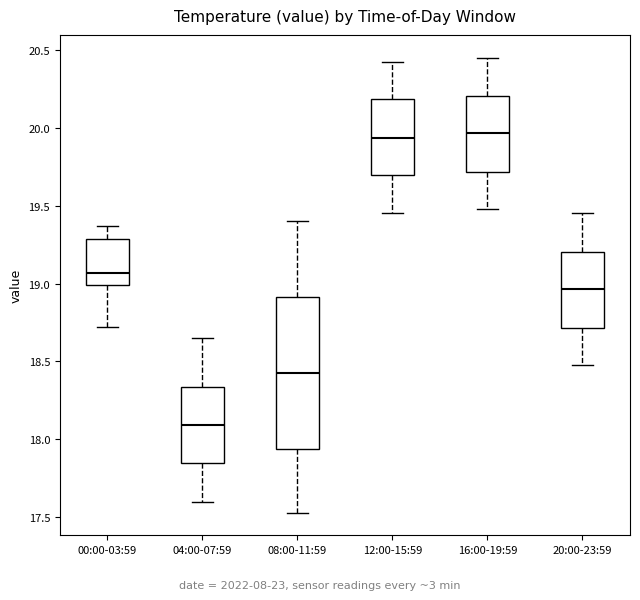

Where does the upper whisker of the box for 20:00-23:59 end on the y-axis? The values are not printed on the chart, so give them approximately, as read against the axis.

19.45